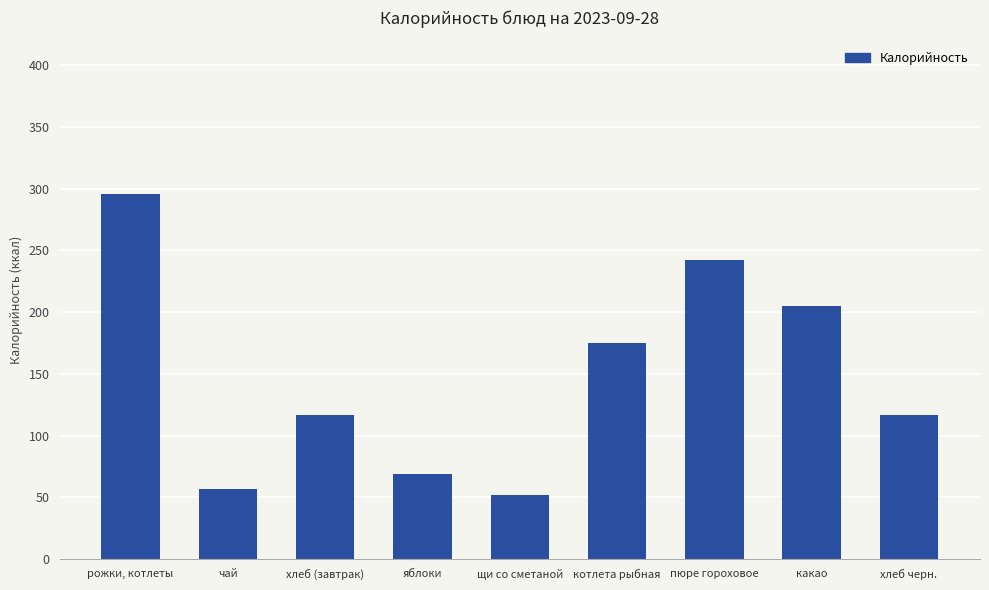

What is the difference between the values at котлета рыбная and хлеб черн.?

58